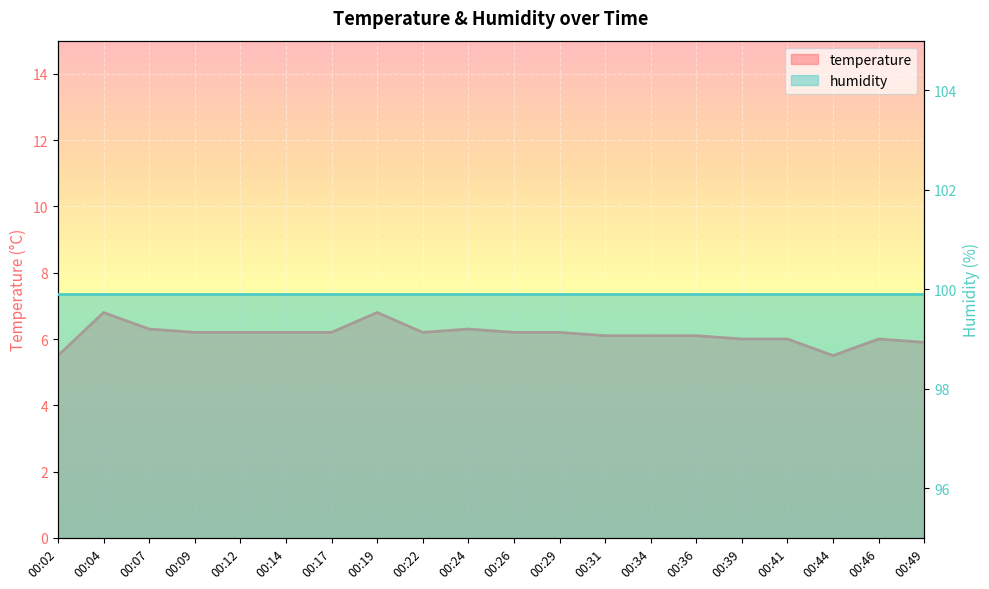

How many interior local peaks (higher than both neighbors) does the data have?

4